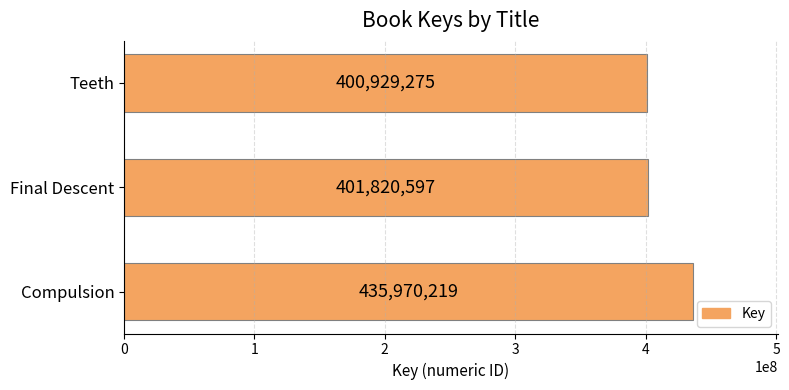

What is the approximate value at Teeth?

400929275